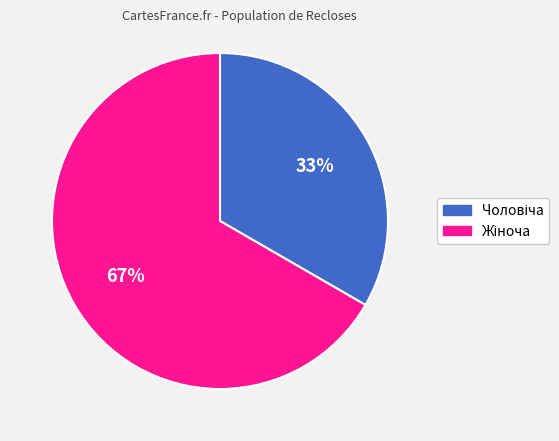

To the nearest percent, what is the average slice percentage?

50%